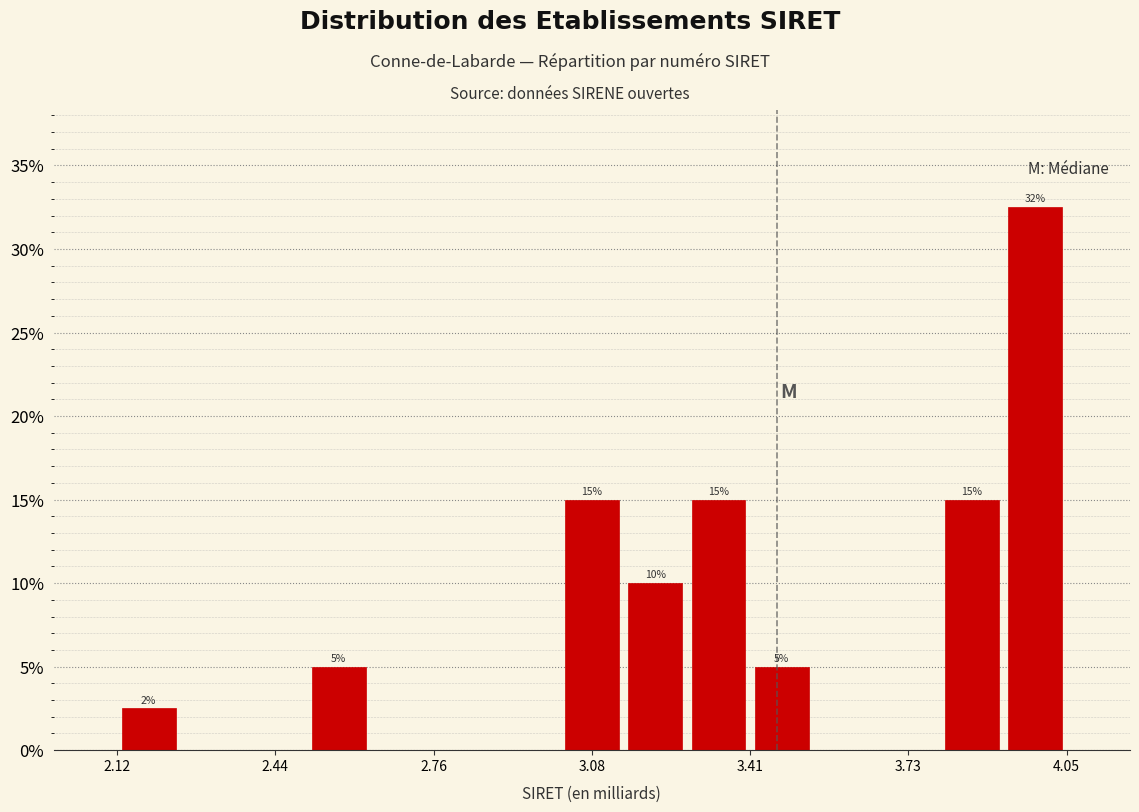

Around what value on the x-axis is the tallest bar? Give the approximate position of its centre, as read against the axis.

4.00